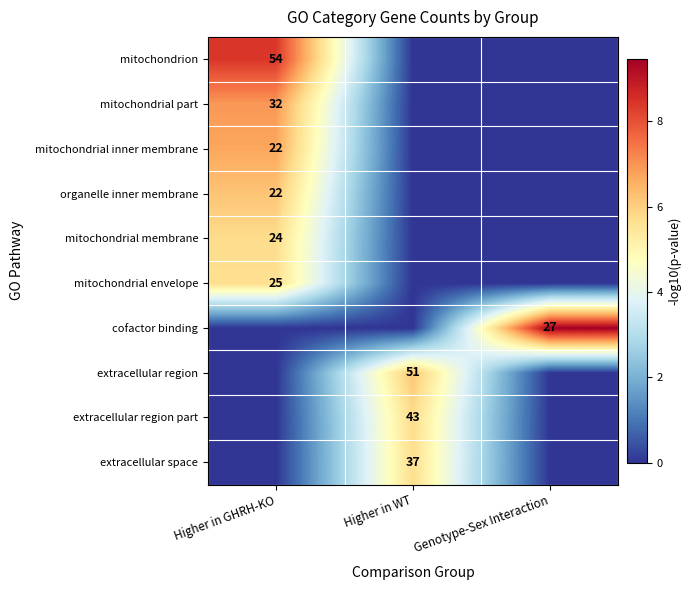

True or false: mitochondrial envelope has a value of 40 at Higher in GHRH-KO.

False